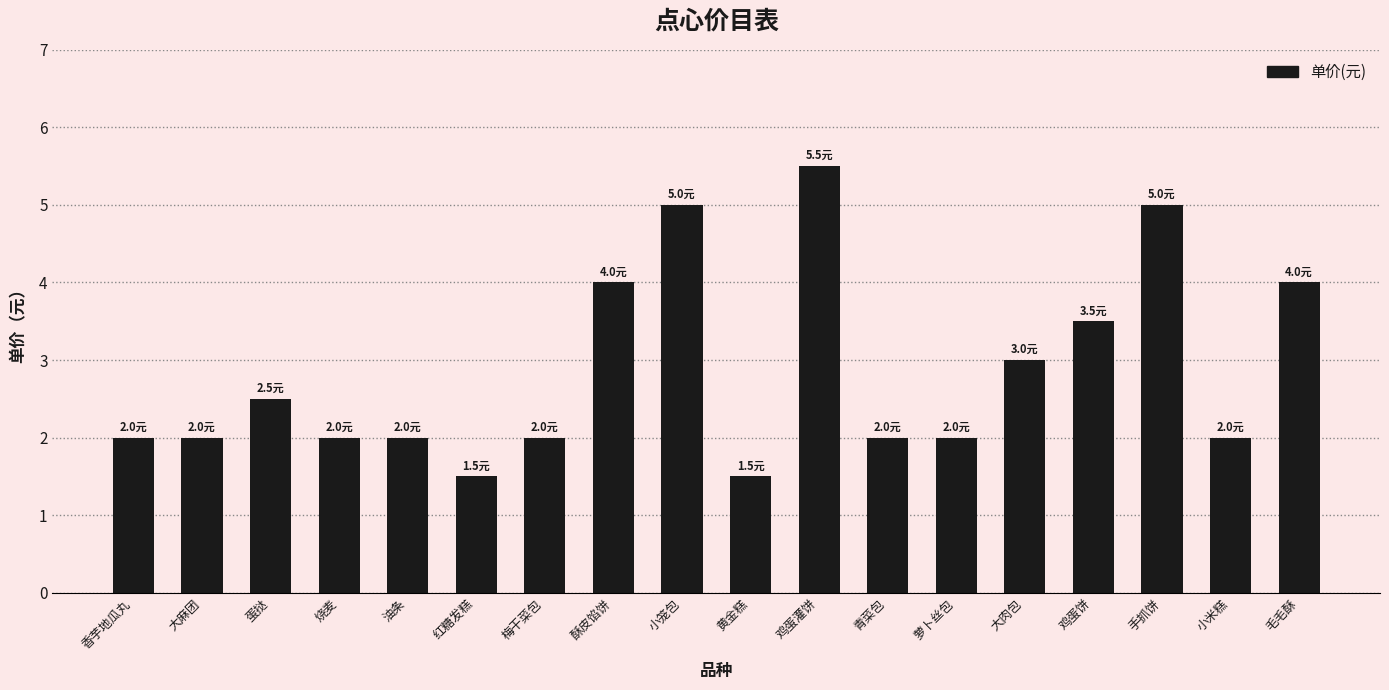

Are the bars horizontal?

No